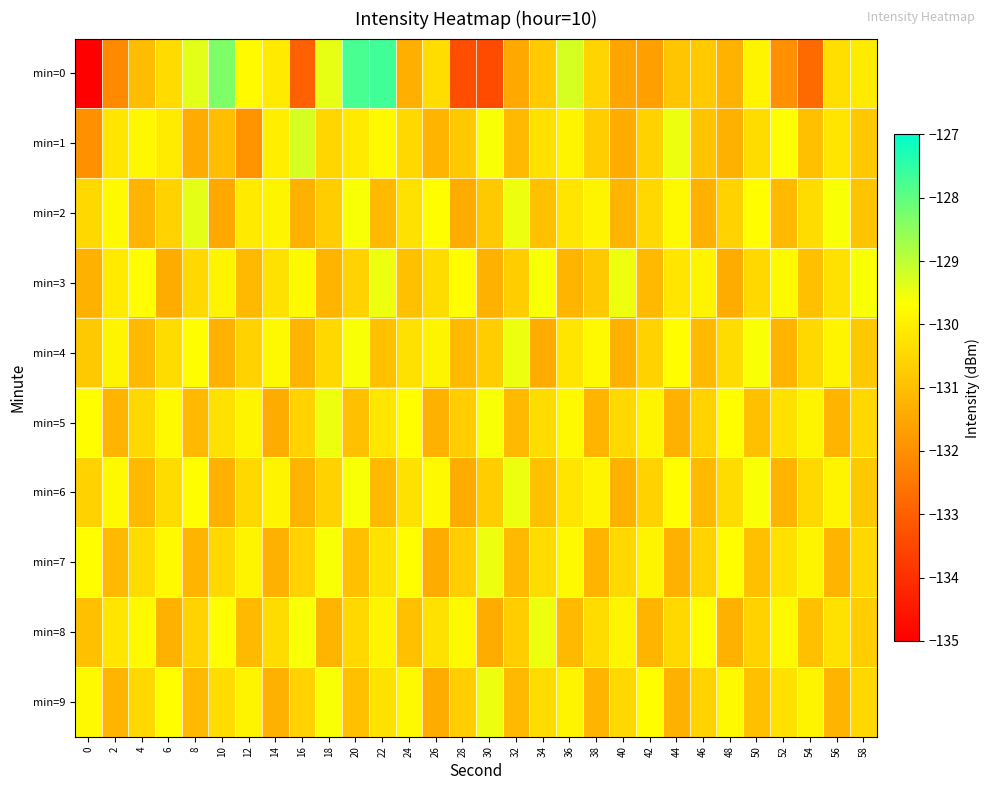

List the series in order of their peak value, lowest first.

min=3, min=4, min=5, min=6, min=7, min=8, min=9, min=2, min=1, min=0